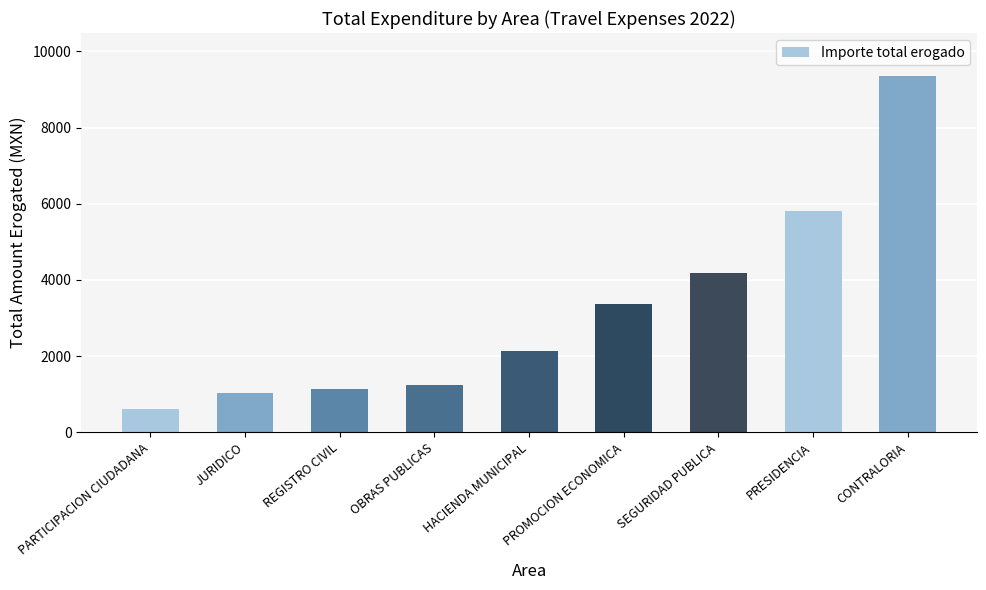

The chart shows a value of 5813.0 at PRESIDENCIA. True or false?

True